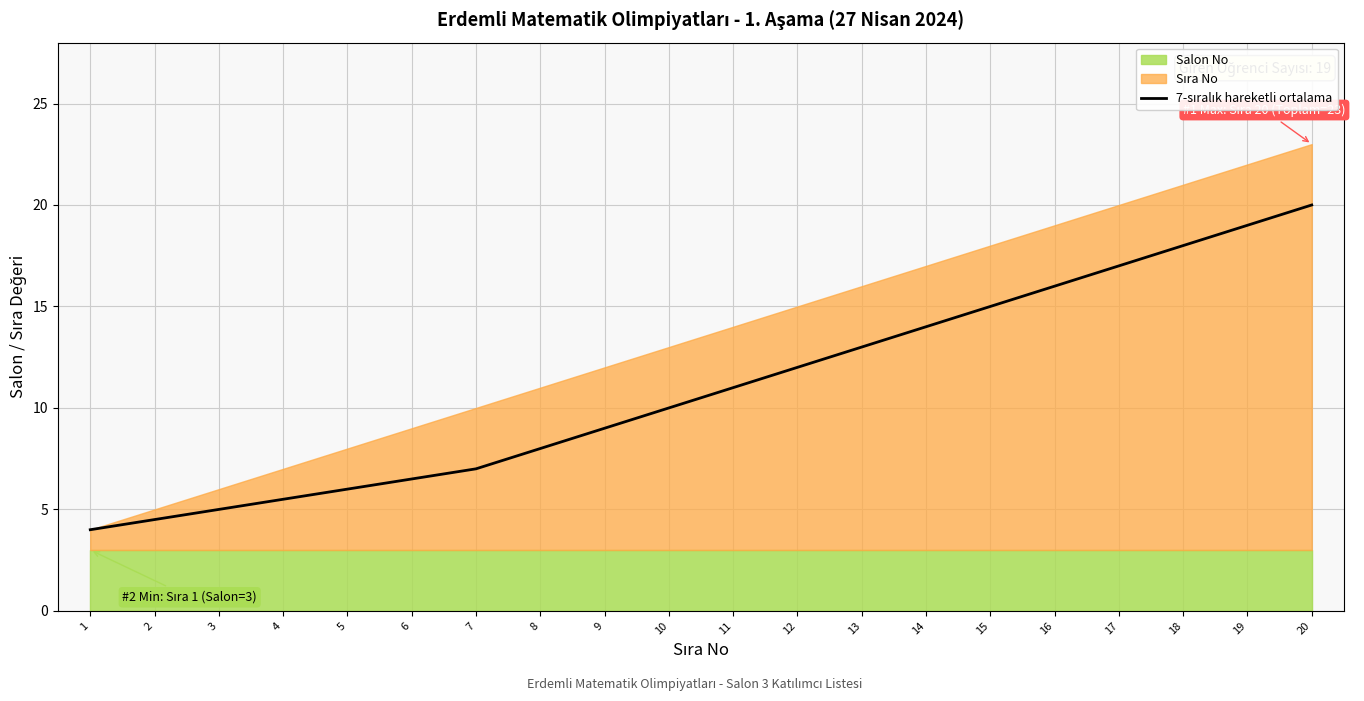

Which label corresponds to the largest value in the chart?

20